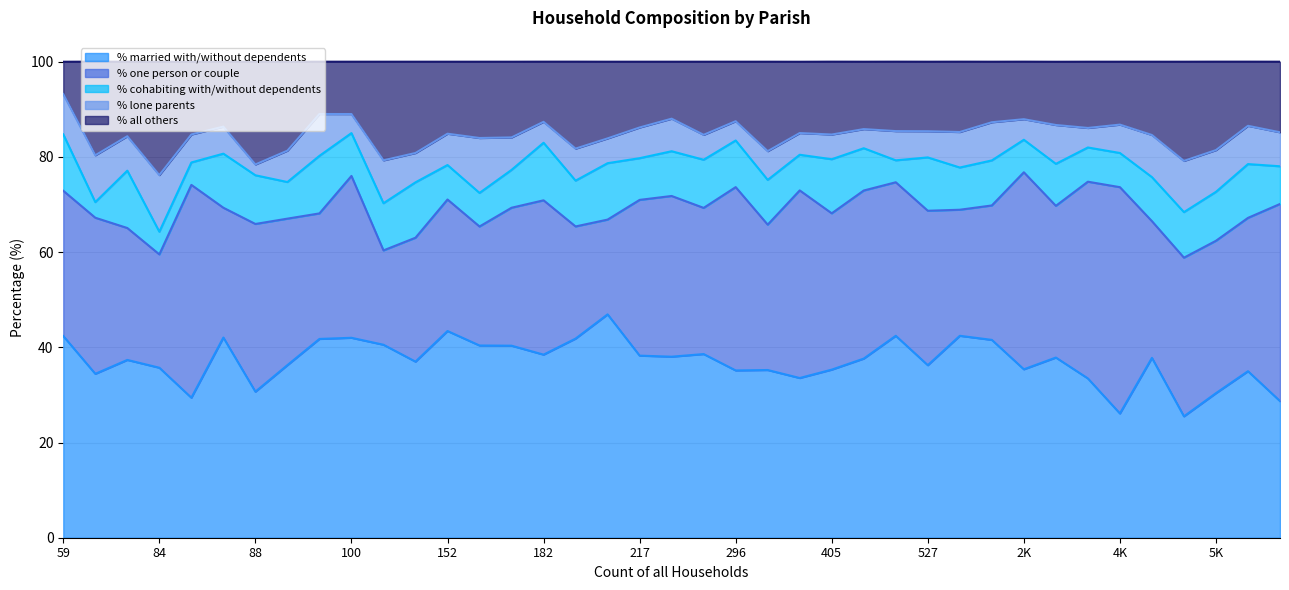

How many categories are shown in the chart?

39